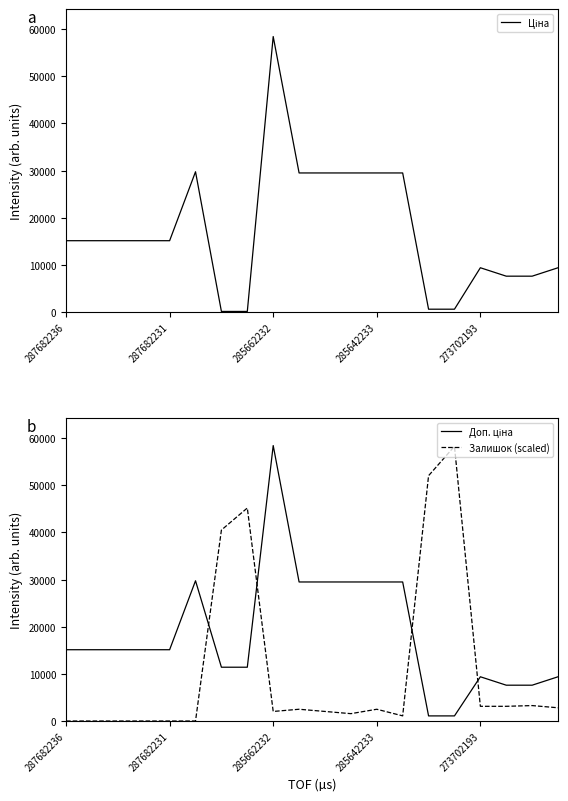

What position from the left is 17?

18